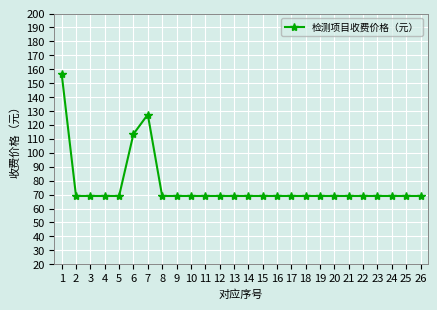

True or false: the data shows 69.0 at 2.

True